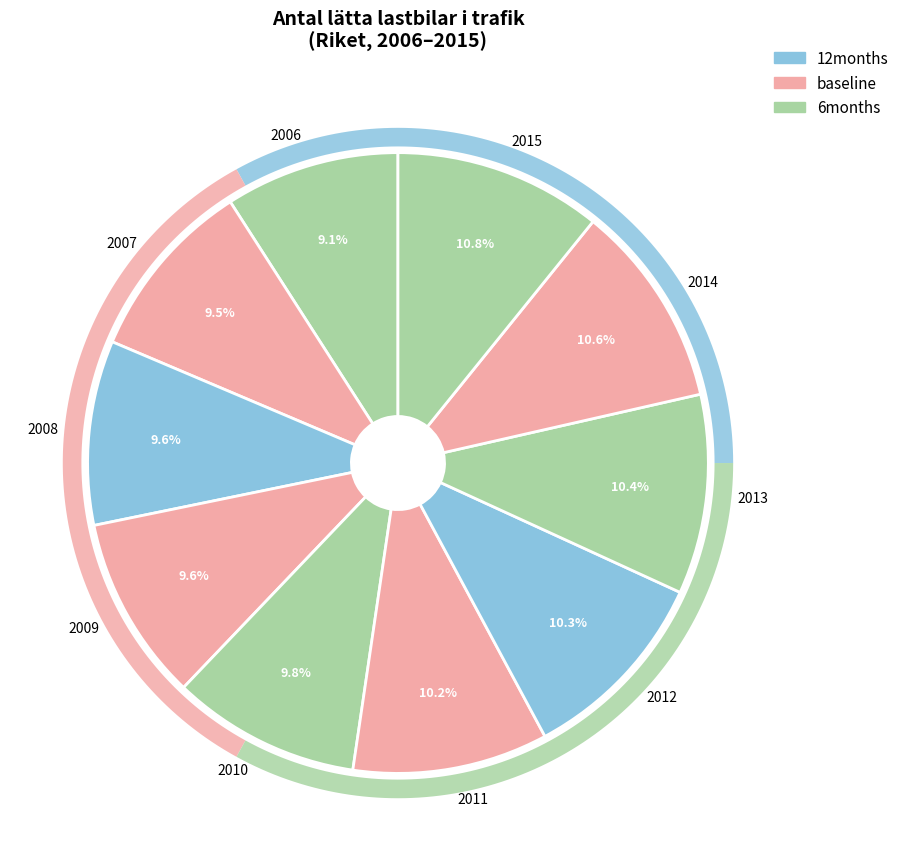

To the nearest percent, what is the average slice percentage?

10%